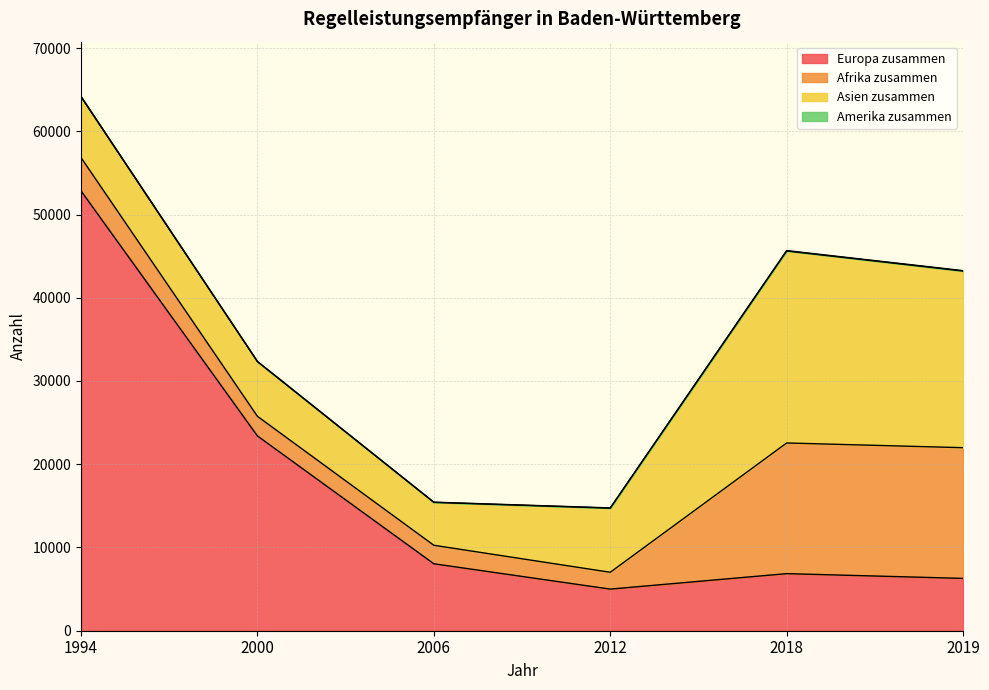

How many values in the Afrika zusammen series are below 3999?

3